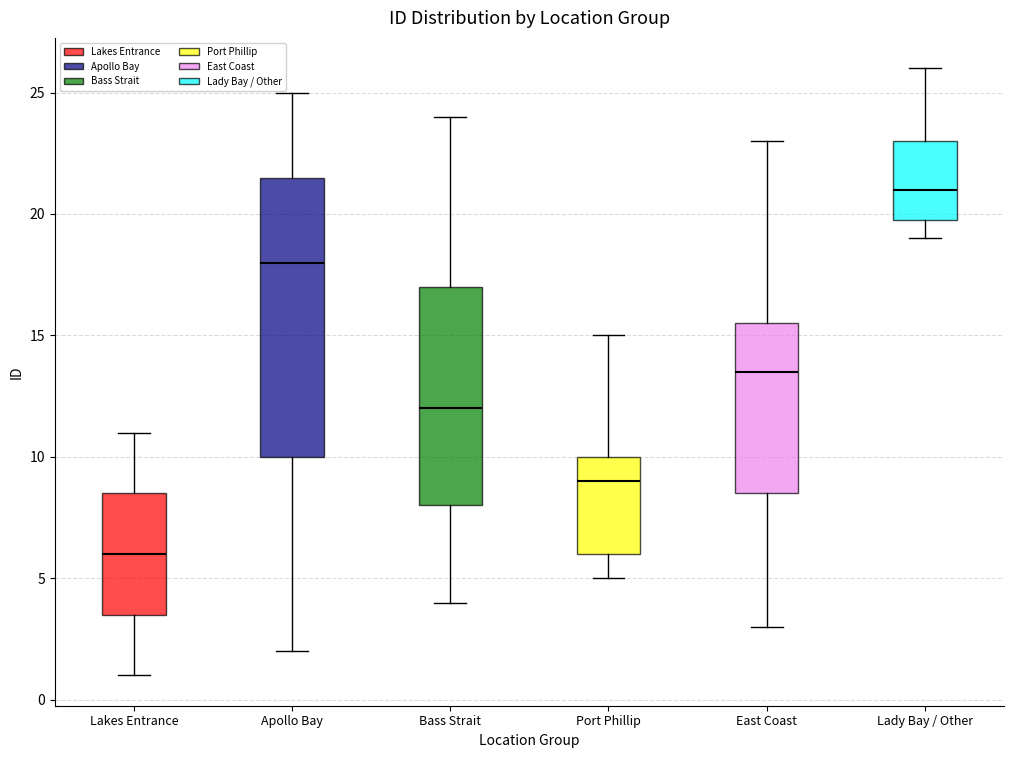

Where is the lower edge of the box for Lakes Entrance on the y-axis? The values are not printed on the chart, so give them approximately, as read against the axis.

3.5